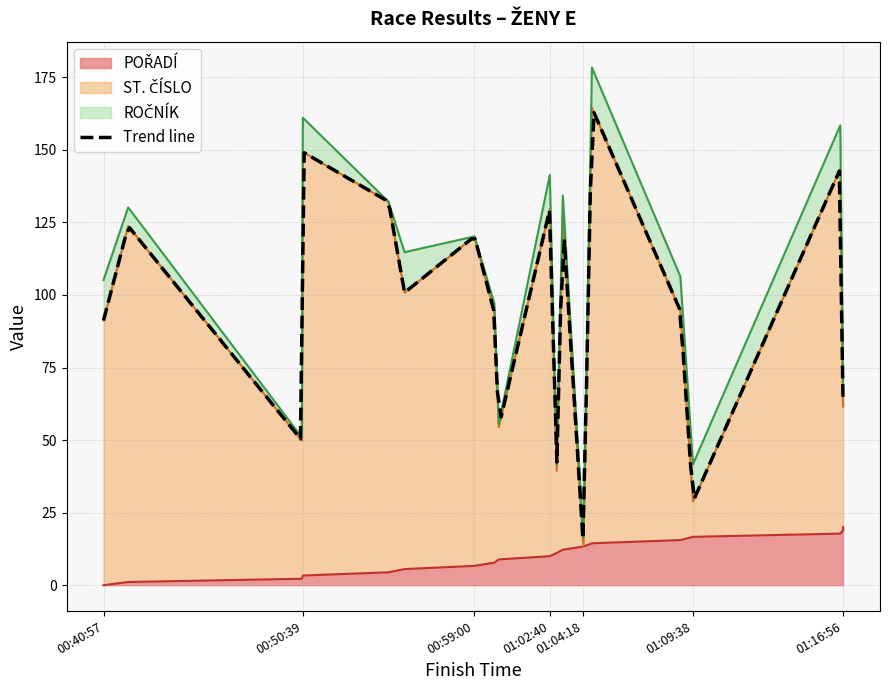

Does the chart display data point markers on the line(s)?

No